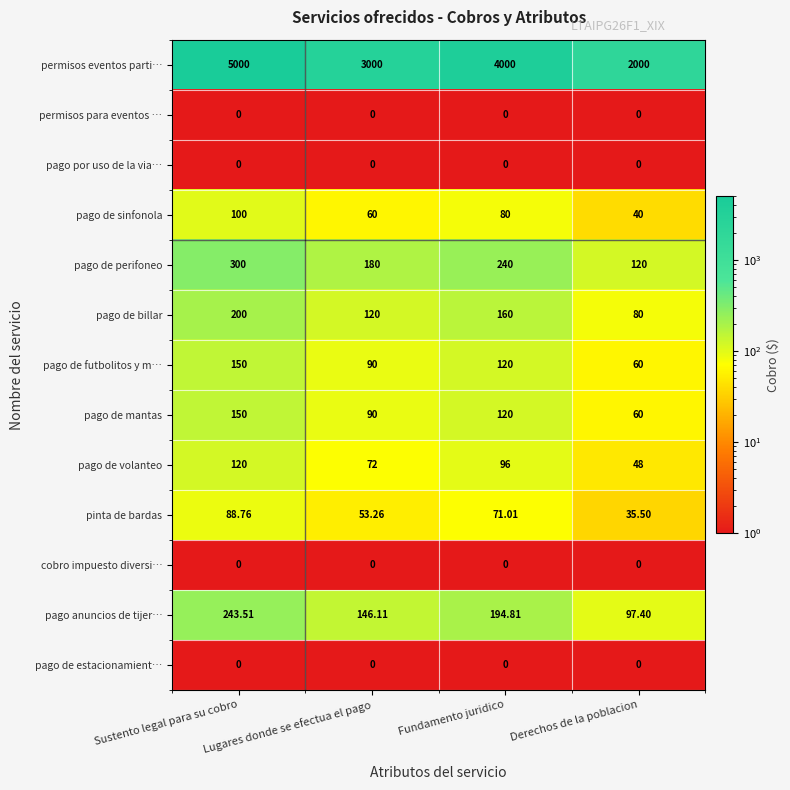

At which label is pago de sinfonola closest to 70?

Lugares donde se efectua el pago